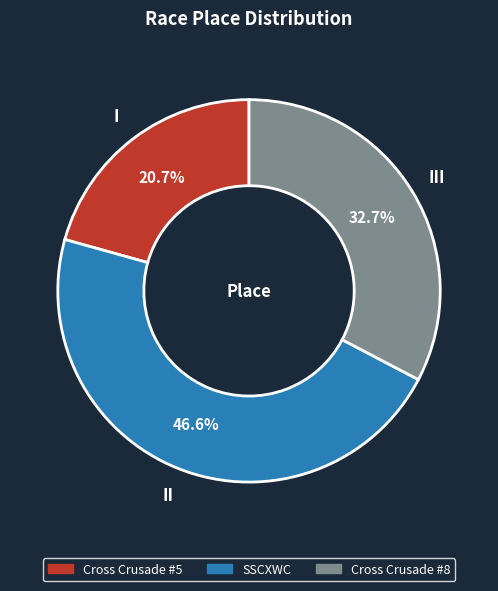

Is SSCXWC the majority of the pie?

No